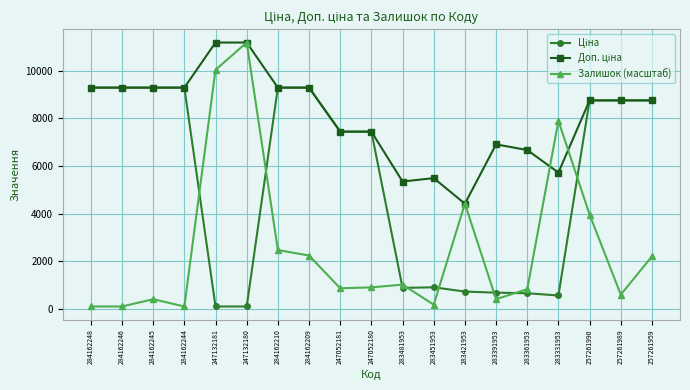

True or false: Залишок (масштаб) has a value of 1560.7 at 247052180.

False